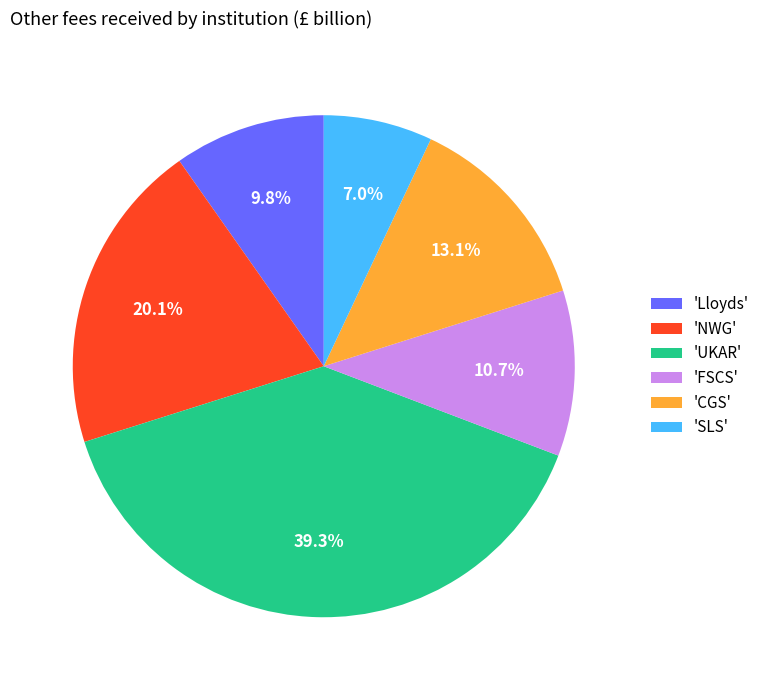

Which has a higher value, 'CGS' or 'UKAR'?

'UKAR'